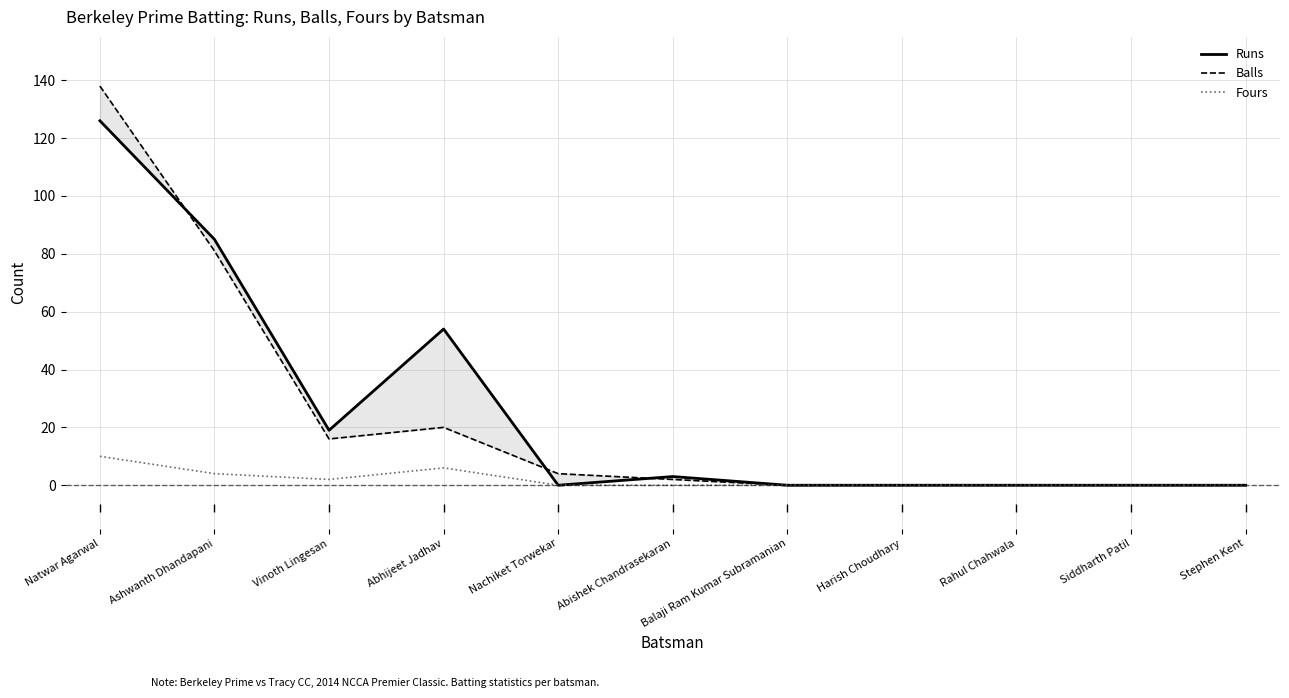

What is the label of the 8th point from the left?

Harish Choudhary